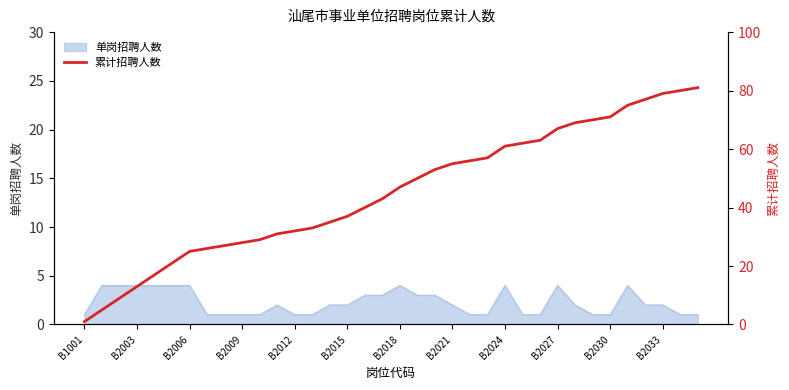

What is the highest value of the 单岗招聘人数 series?

4